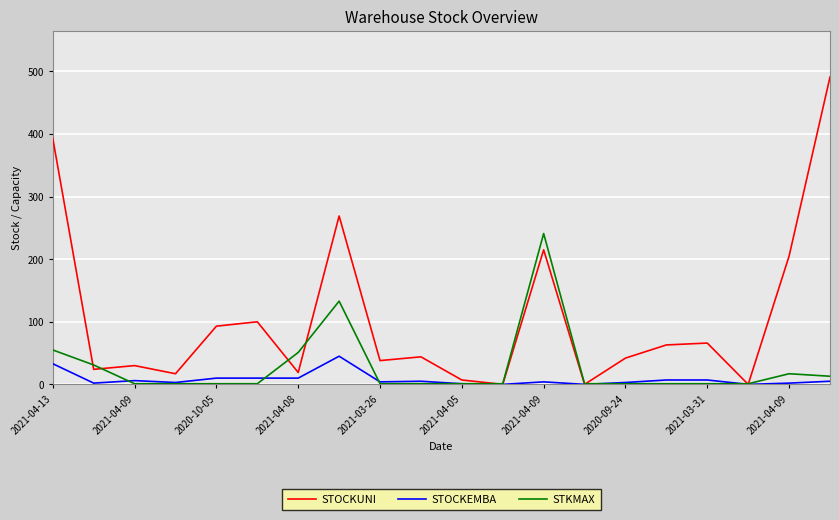

Which series has the widest spread of values?

STOCKUNI